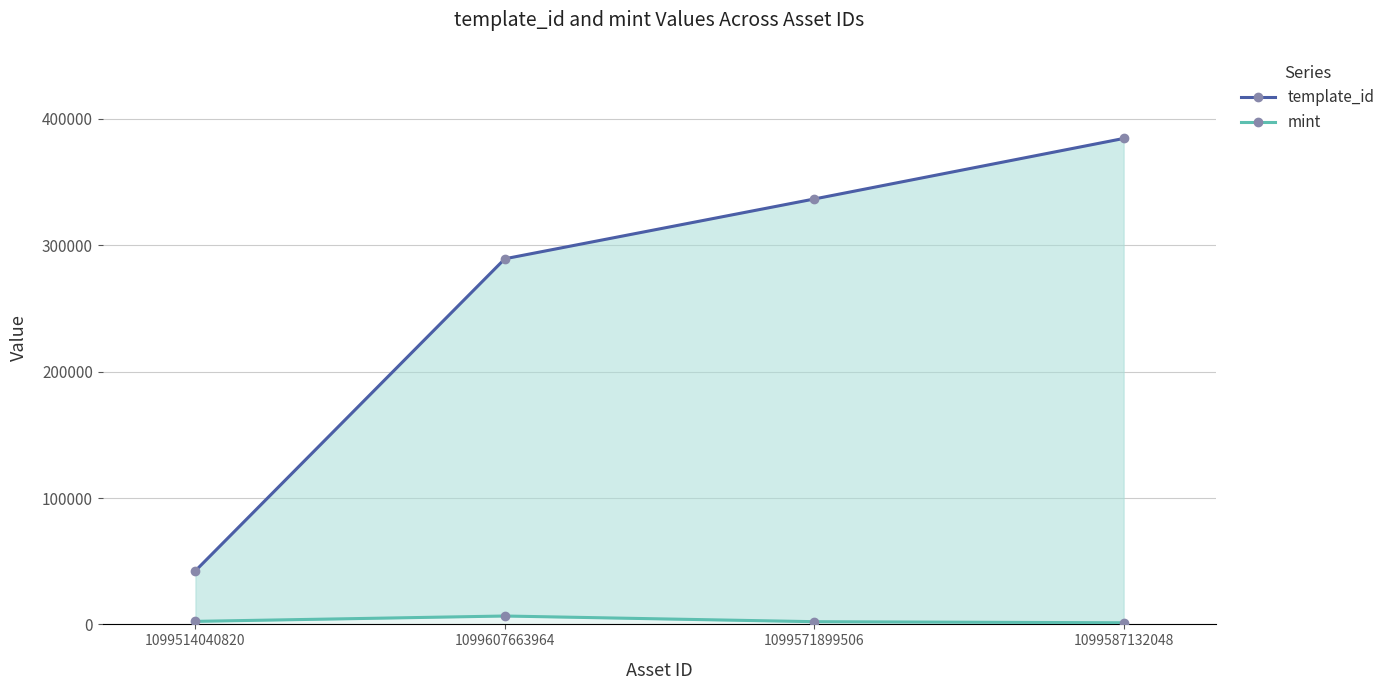

At which category is the sum across all series the highest?

1099587132048